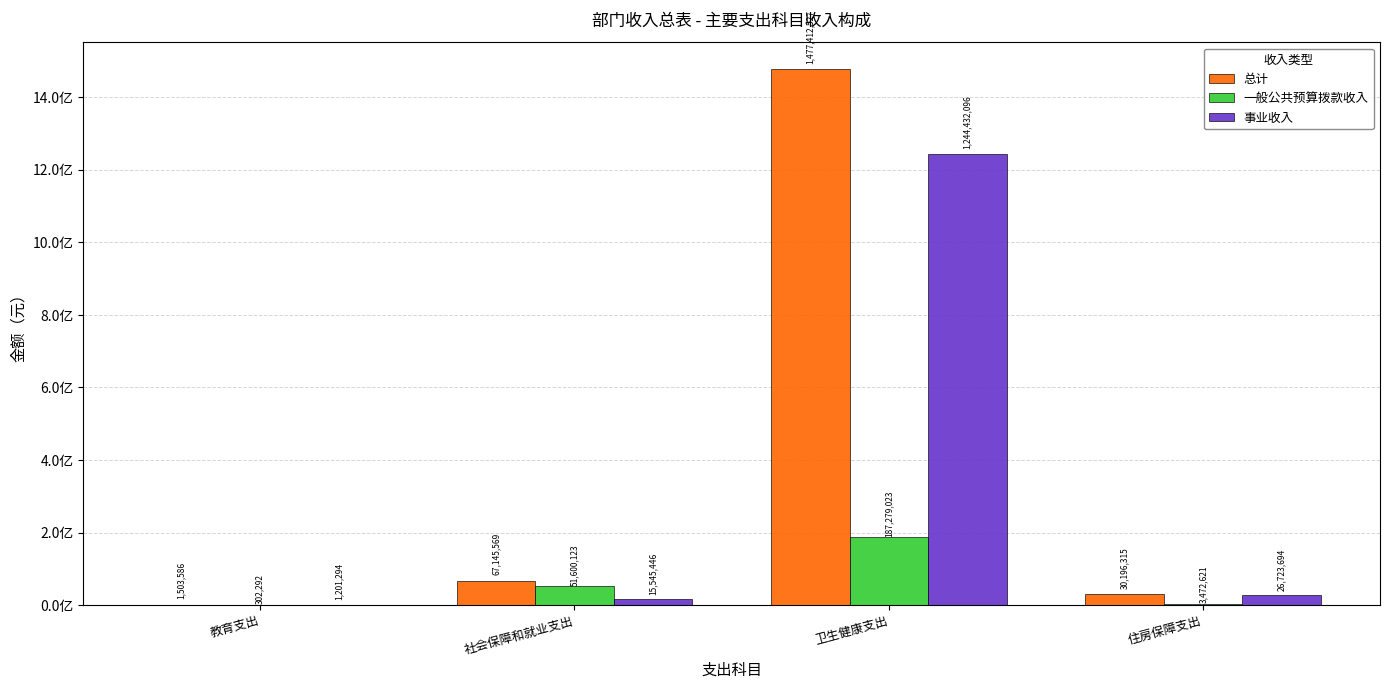

Which series has the widest spread of values?

总计